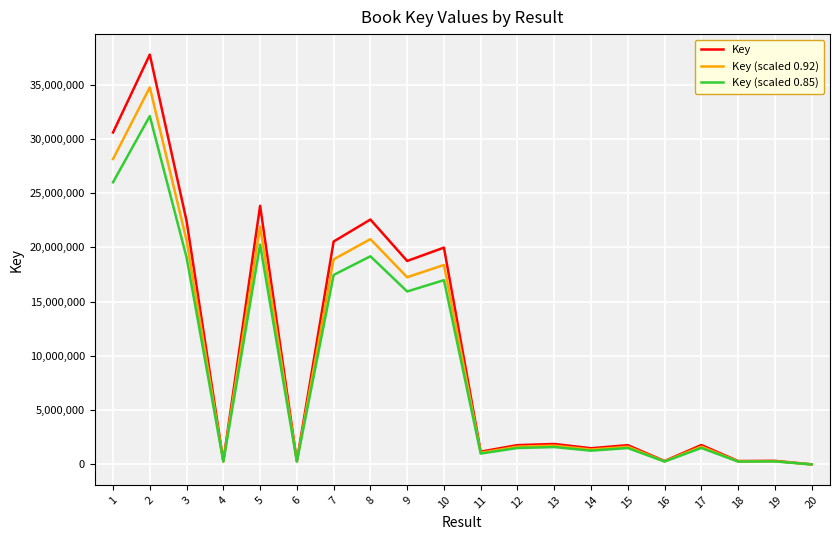

Is the value of Key (scaled 0.85) at 16 greater than the value of Key (scaled 0.92) at 1?

No